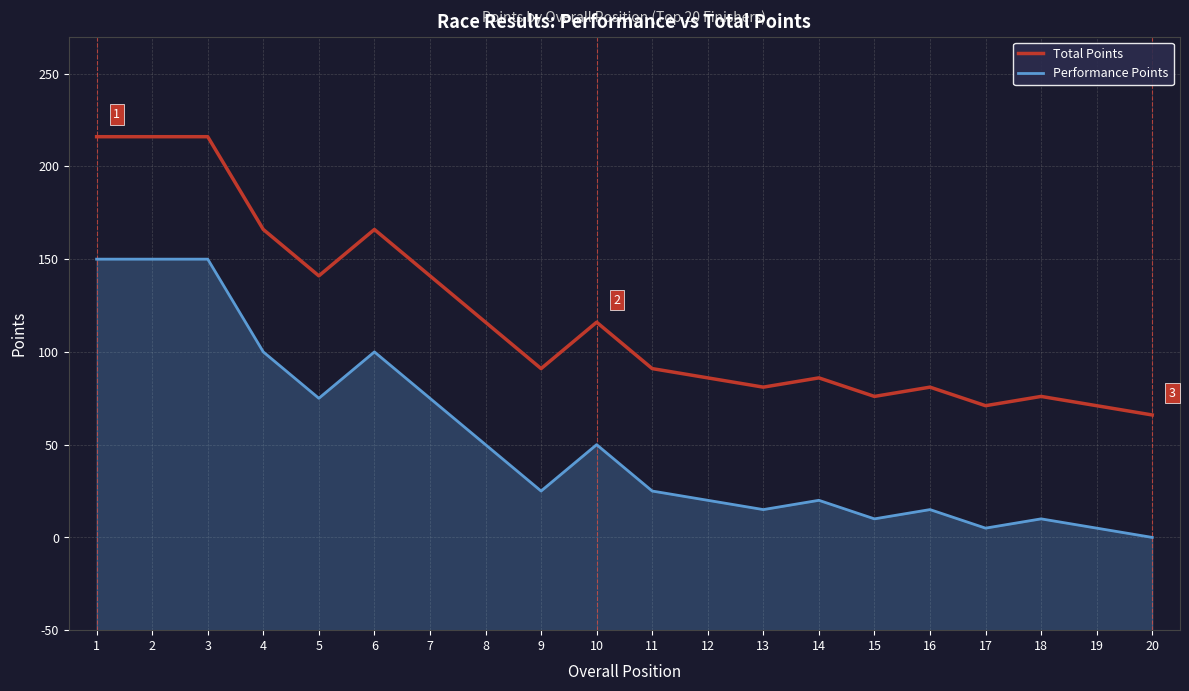

True or false: Total Points and Performance Points intersect in this chart.

False